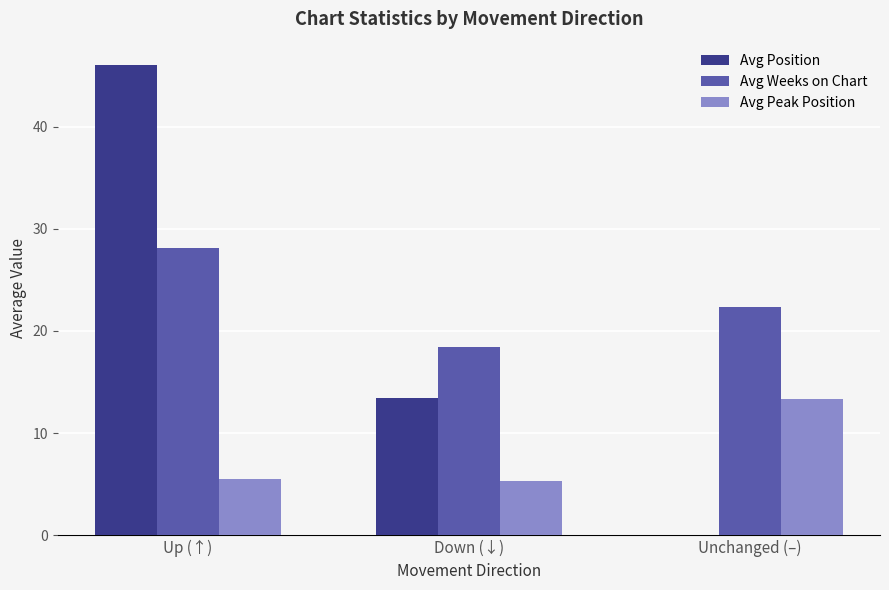

What are all the series names shown in the legend?

Avg Position, Avg Weeks on Chart, Avg Peak Position